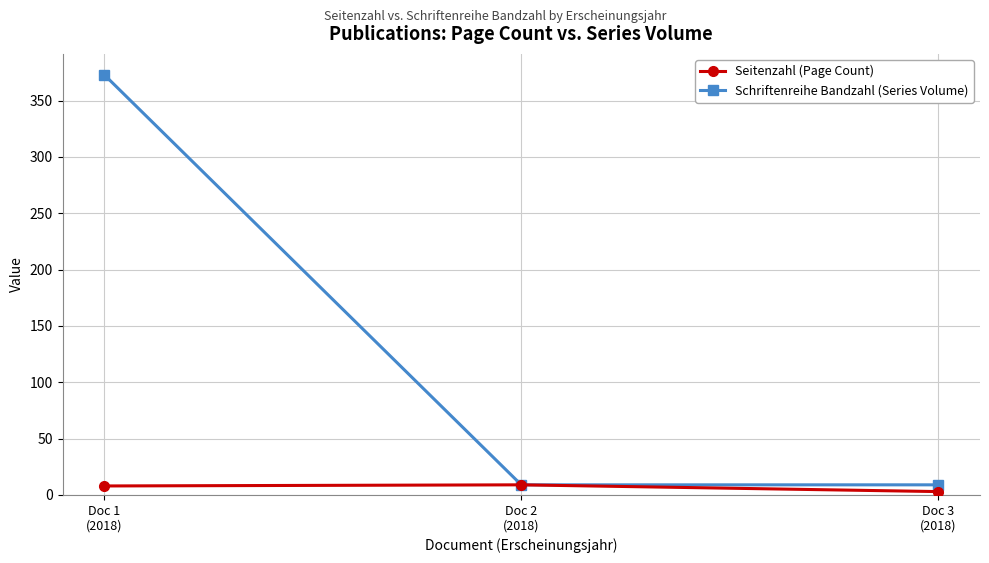

What is the spread (max minus min) of values at Doc 1
(2018)?

365